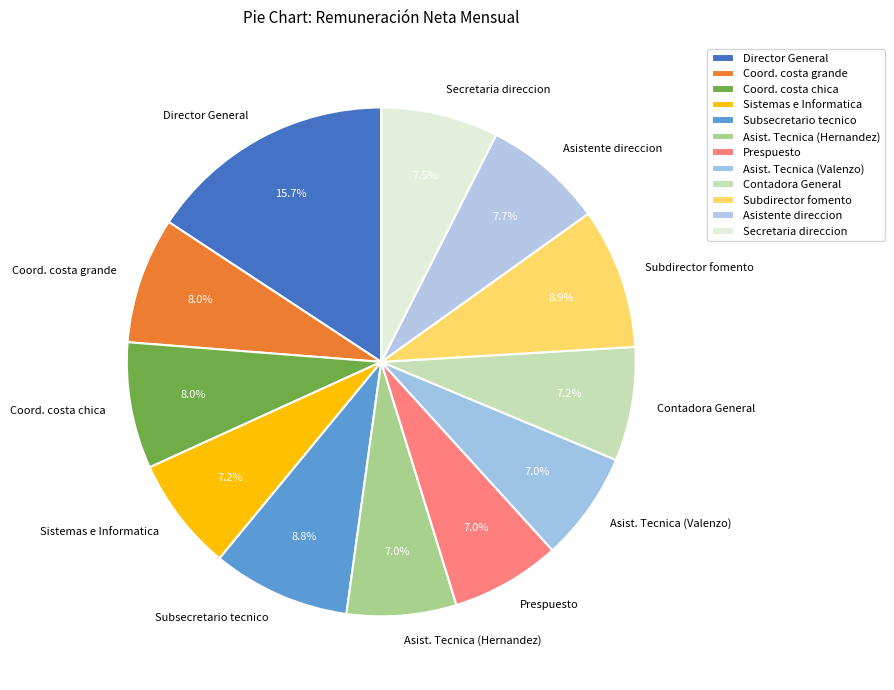

To the nearest percent, what percentage of the pie is Asistente direccion?

8%